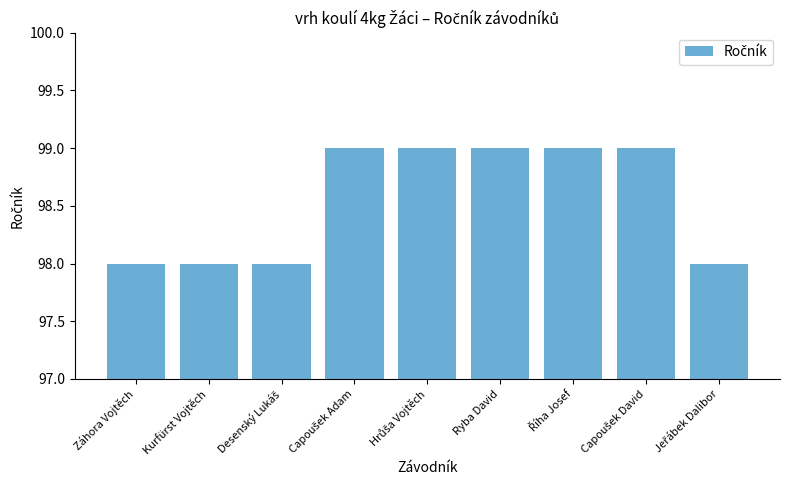

What is the difference between the second highest and second lowest values?

1